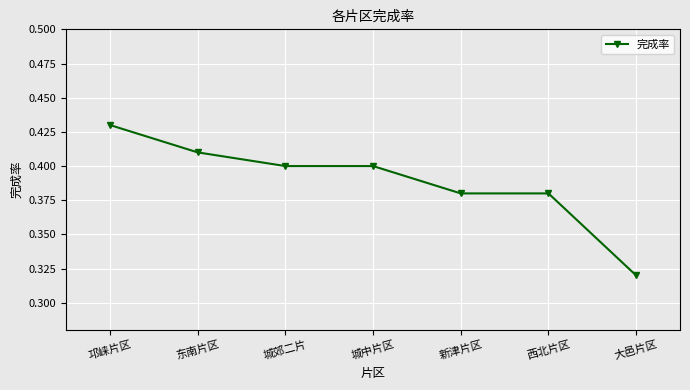

What is the label of the 2nd point from the left?

东南片区